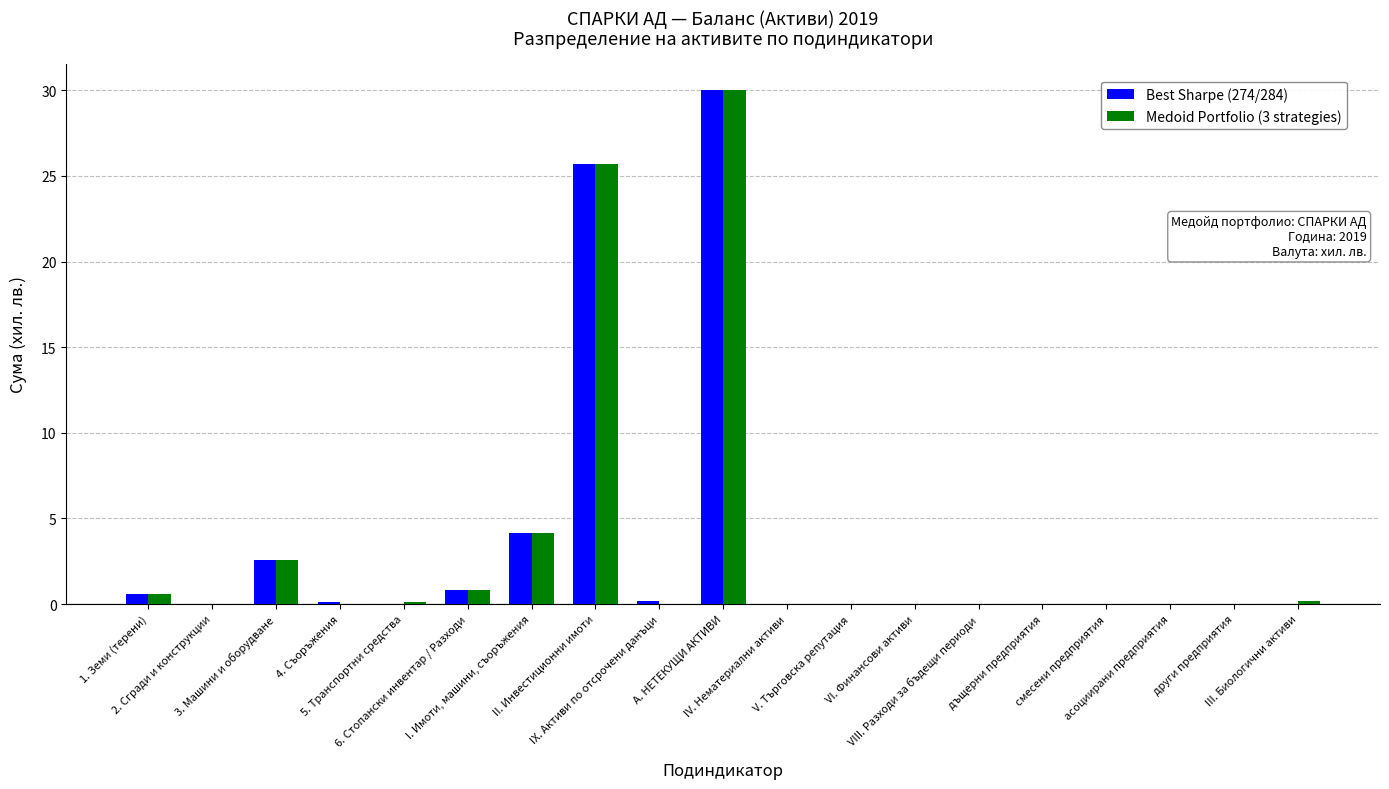

Is it true that Medoid Portfolio (3 strategies) equals 0.0 at дъщерни предприятия?

True